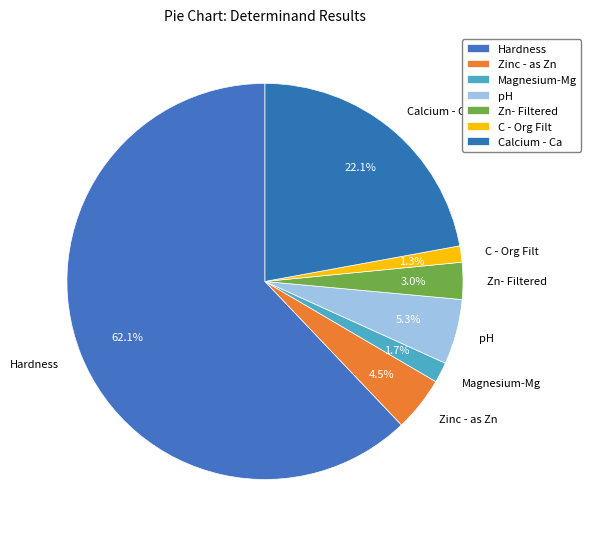

True or false: C - Org Filt accounts for 11% of the total.

False